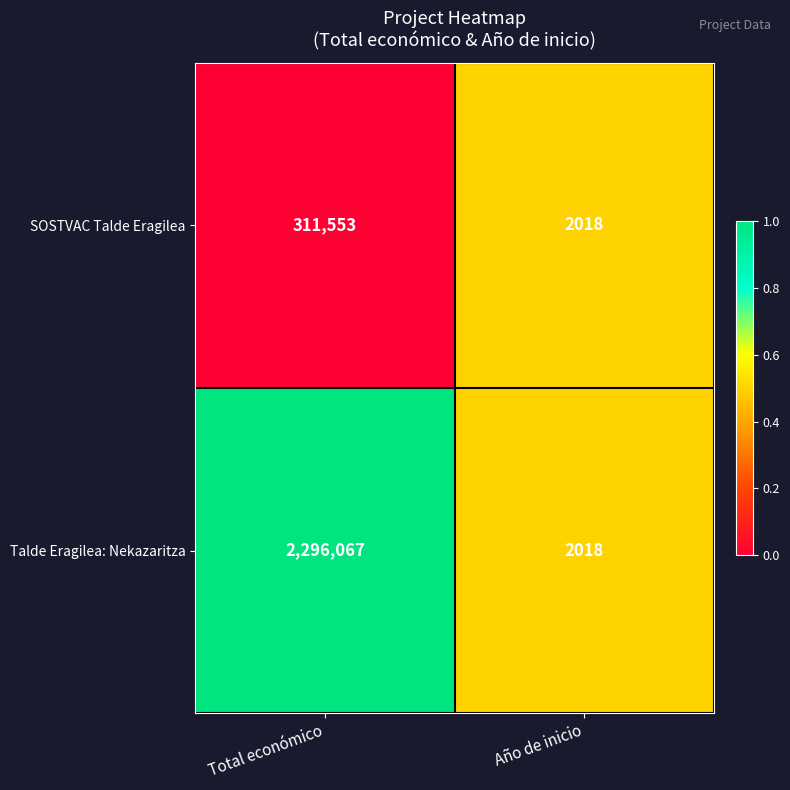

How many distinct data groups are displayed?

2